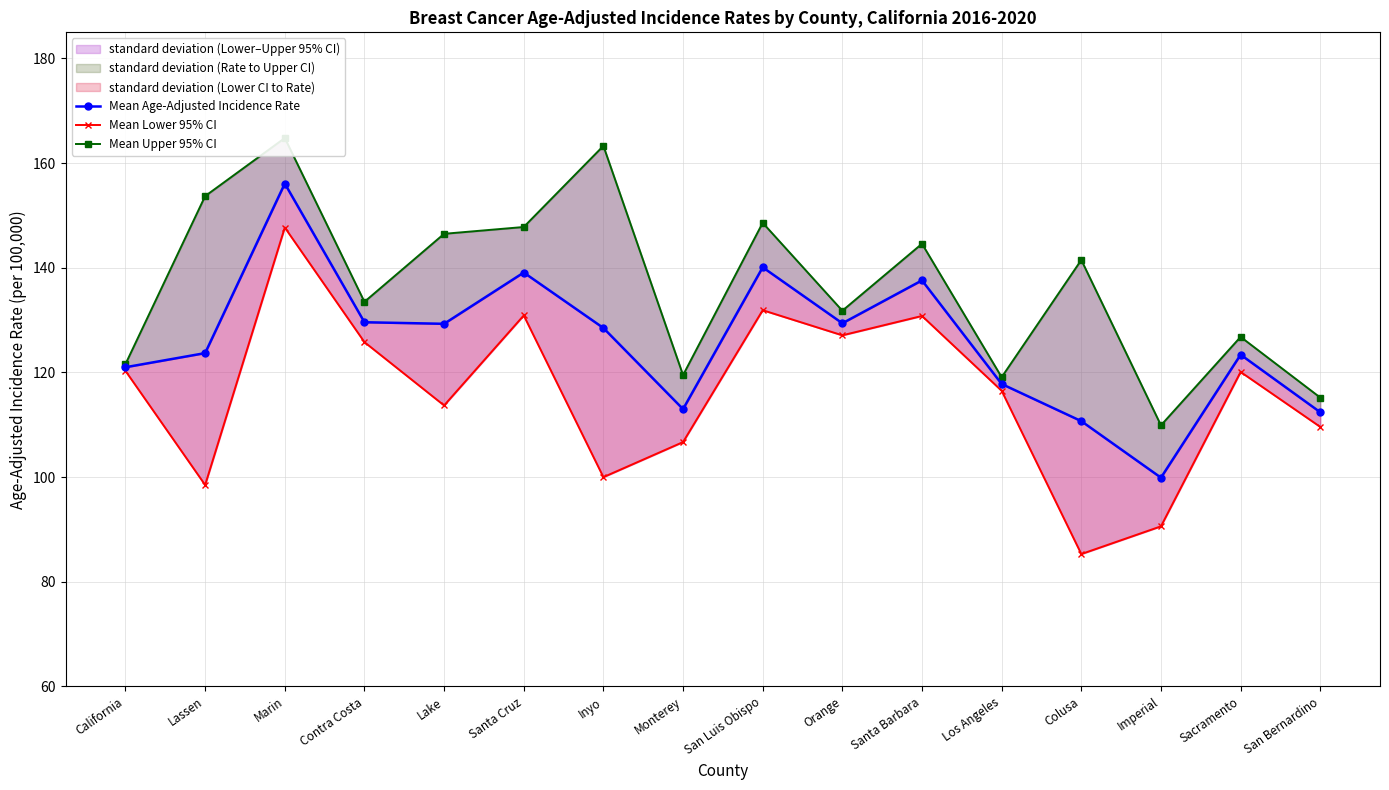

How many series are shown in this chart?

3